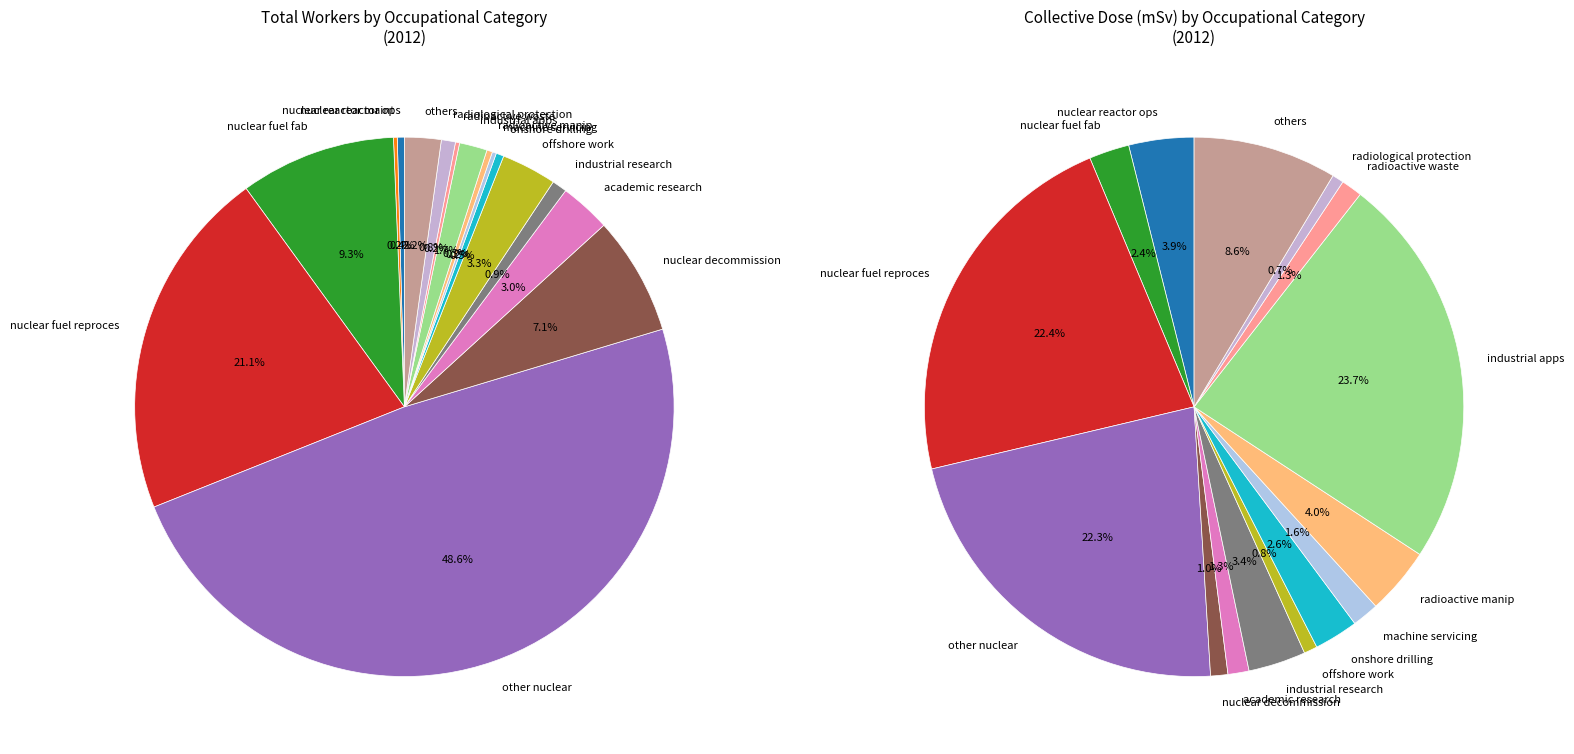

The Other nuclear industry work slice represents 62% of the pie. True or false?

False